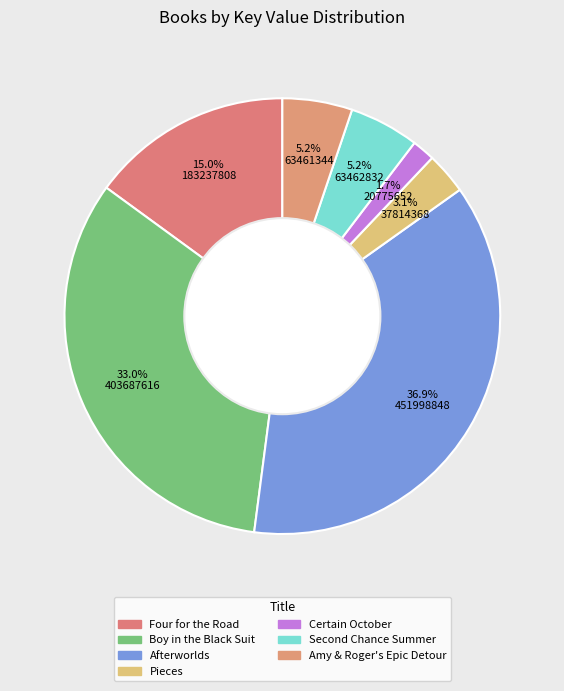

Is it true that Boy in the Black Suit is 39% of the pie?

False